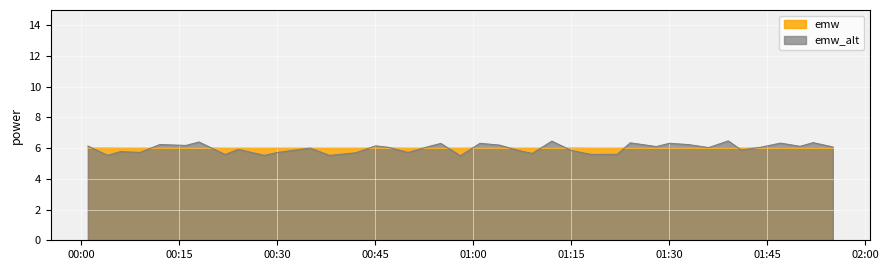

Which category has the highest value across all series?

2023-07-15T00:04:00